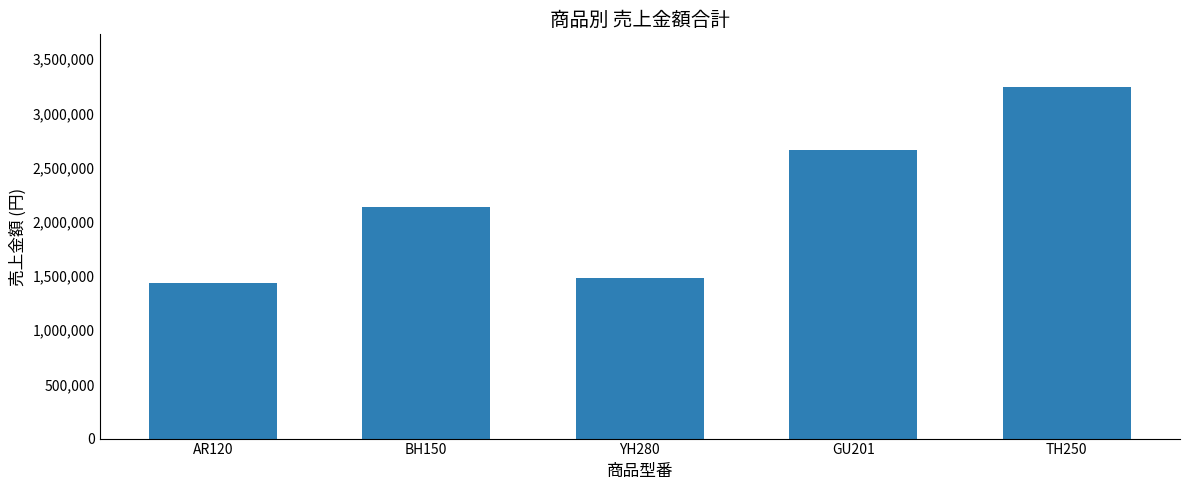

What is the smallest value displayed?

1437600